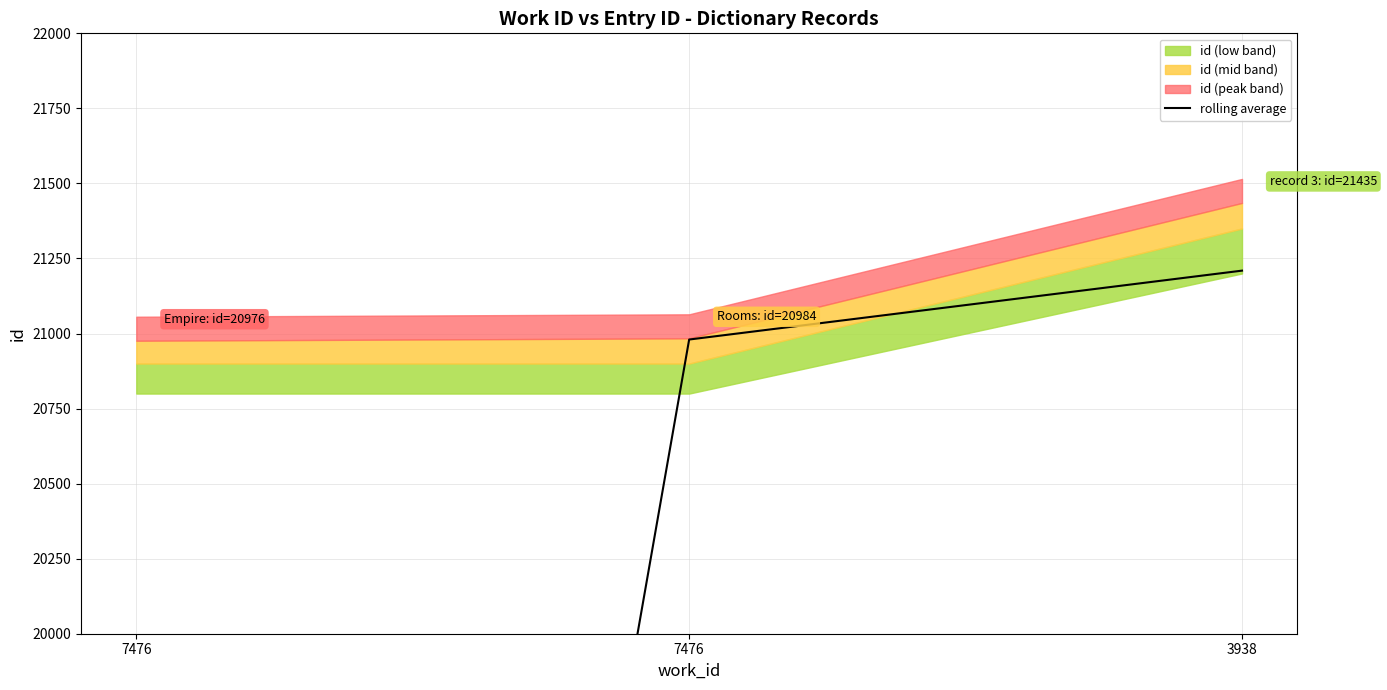

Between 3938 and 7476, which is larger?

3938